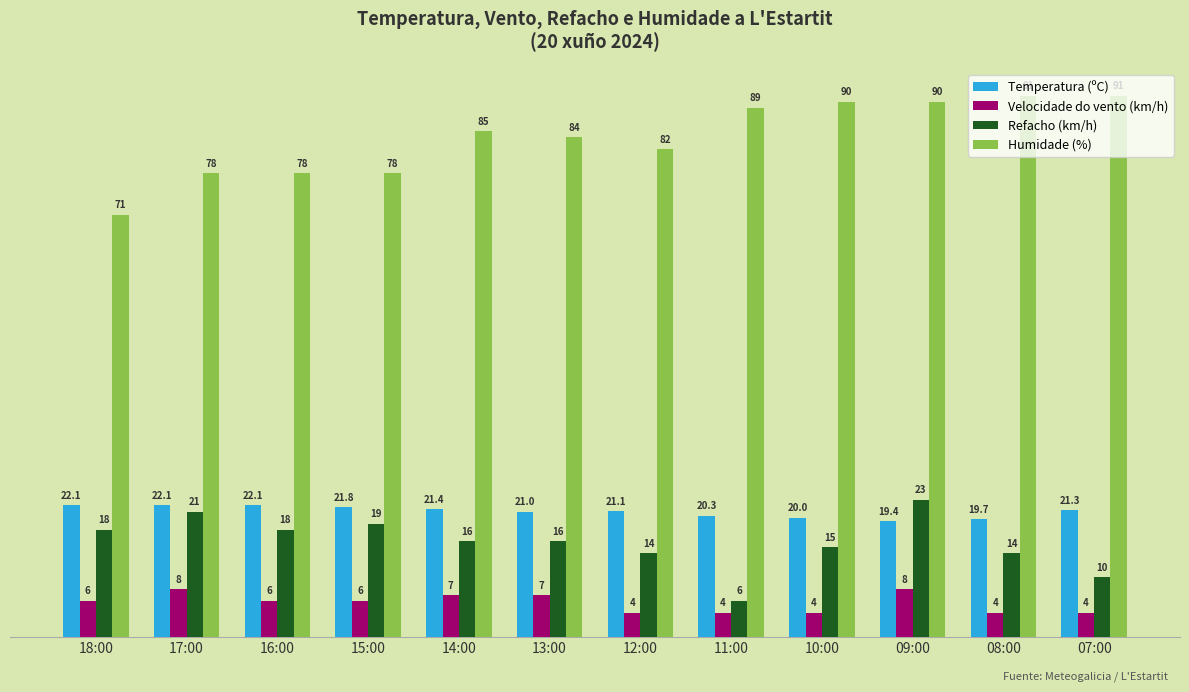

The value of Temperatura (ºC) at 16:00 is 14.7. True or false?

False